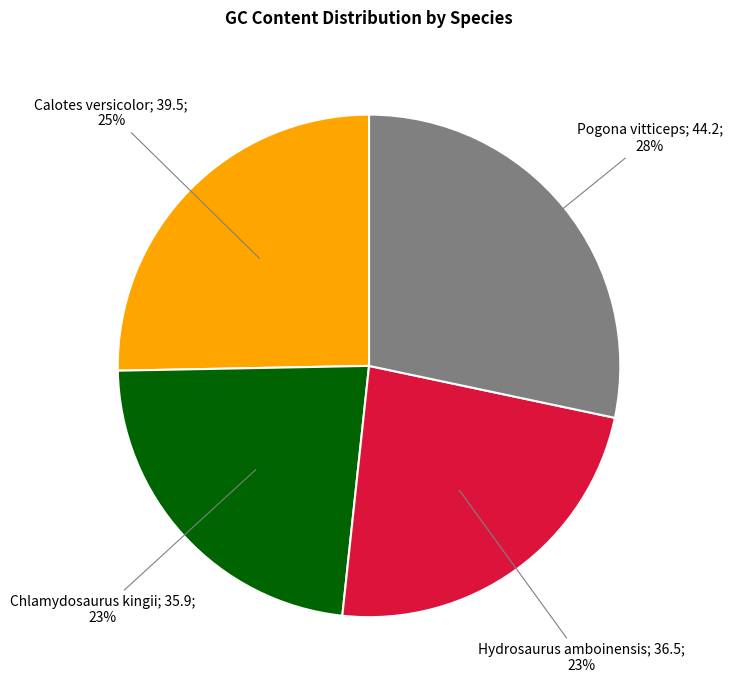

Count the number of slices in the pie.

4